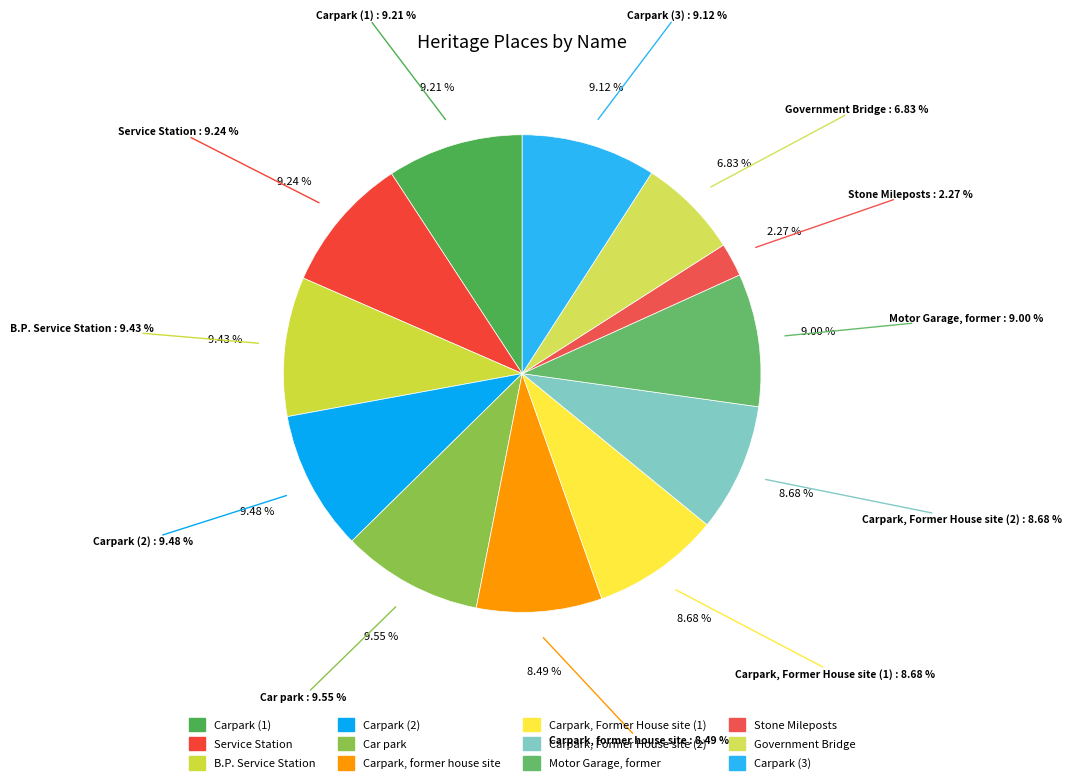

How many slices are in this pie chart?

12